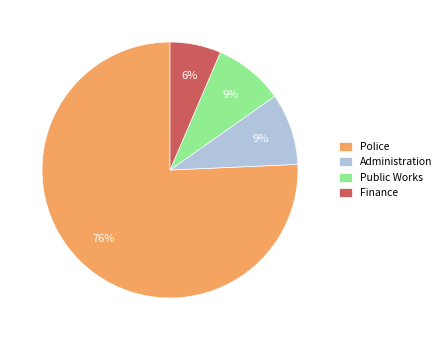

Is there any slice that represents more than half of the pie?

Yes